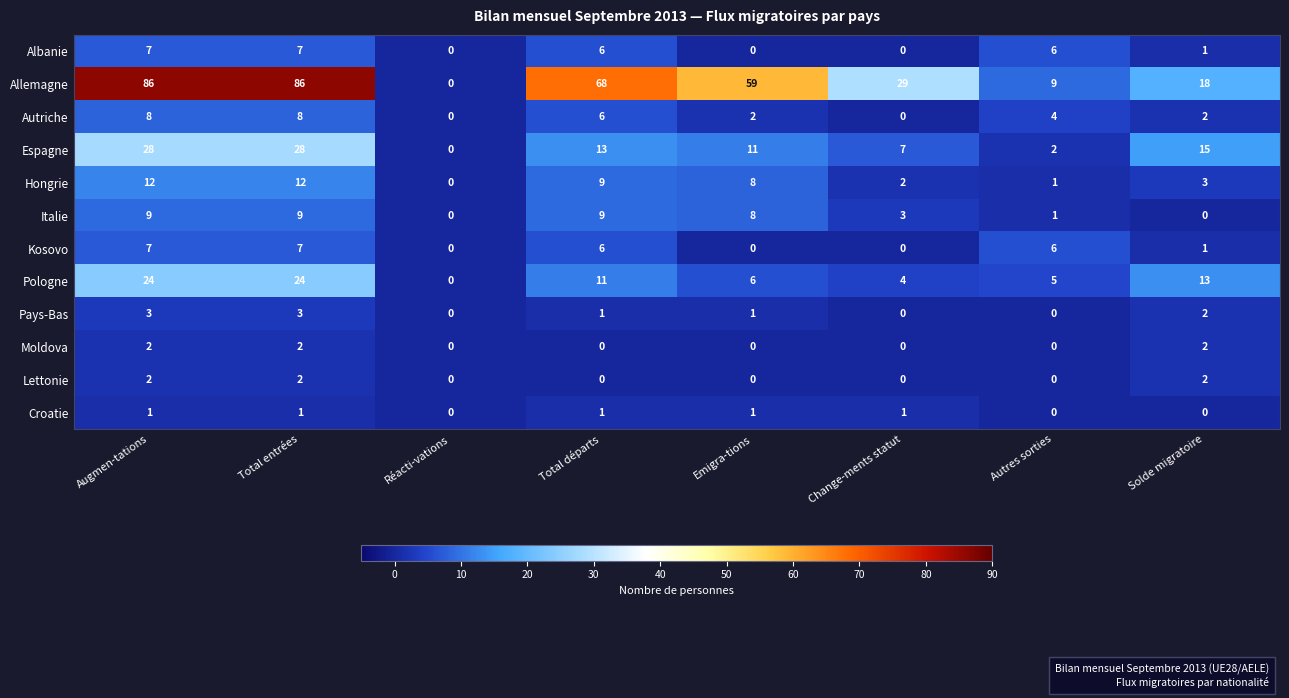

What is the maximum value shown in the chart?

86